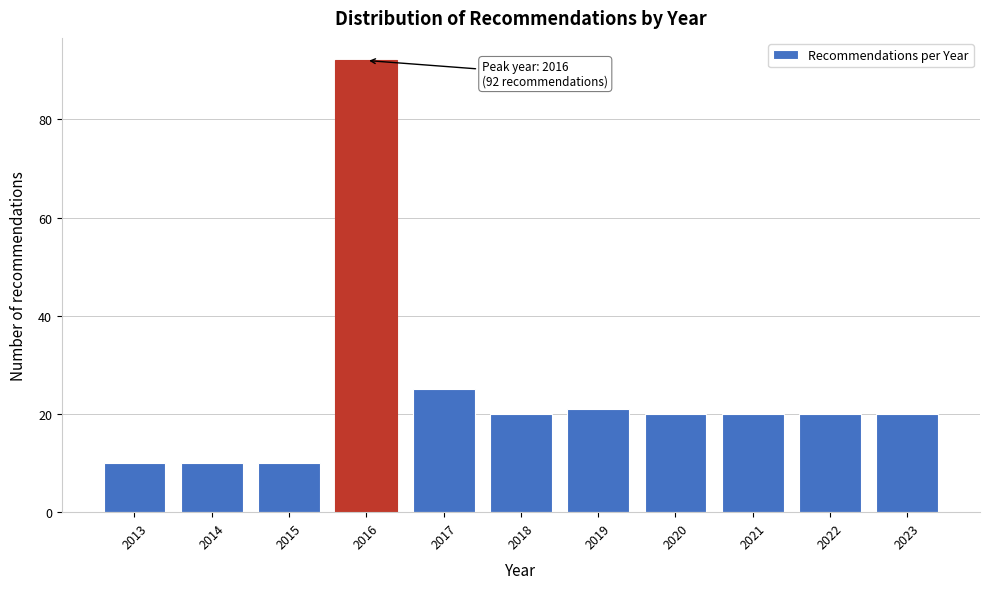

Reading left to right, what are all the values shown in this chart?

2013=10	2014=10	2015=10	2016=92	2017=25	2018=20	2019=21	2020=20	2021=20	2022=20	2023=20